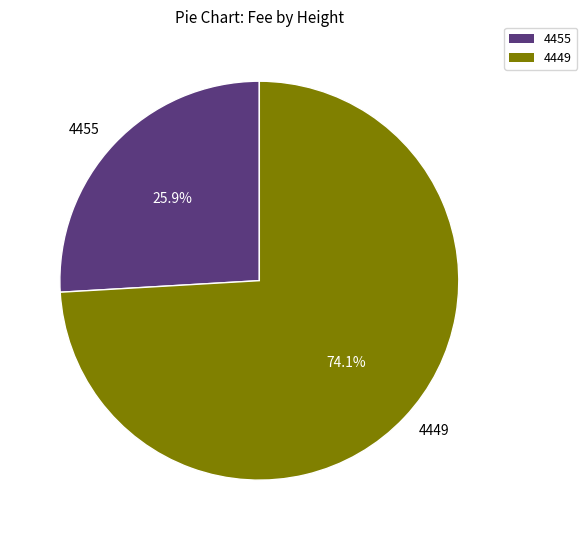

True or false: 4449 accounts for 62% of the total.

False